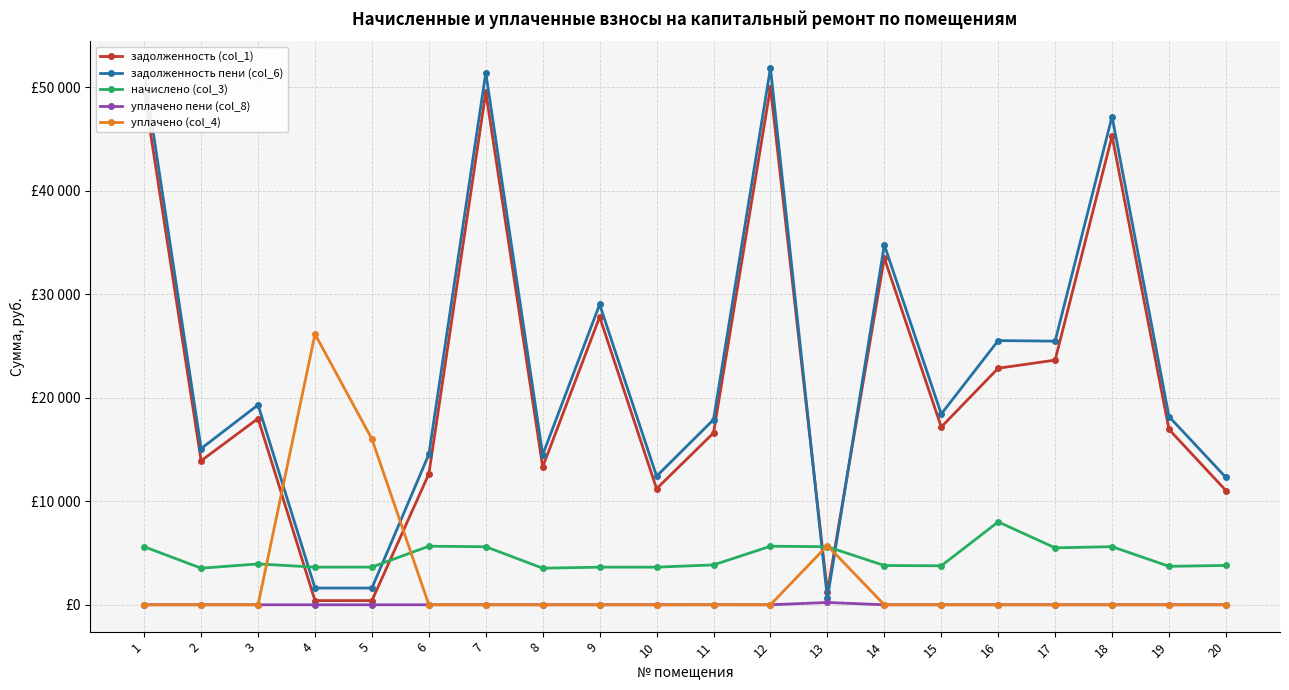

Is this an area chart (filled region under the line)?

No